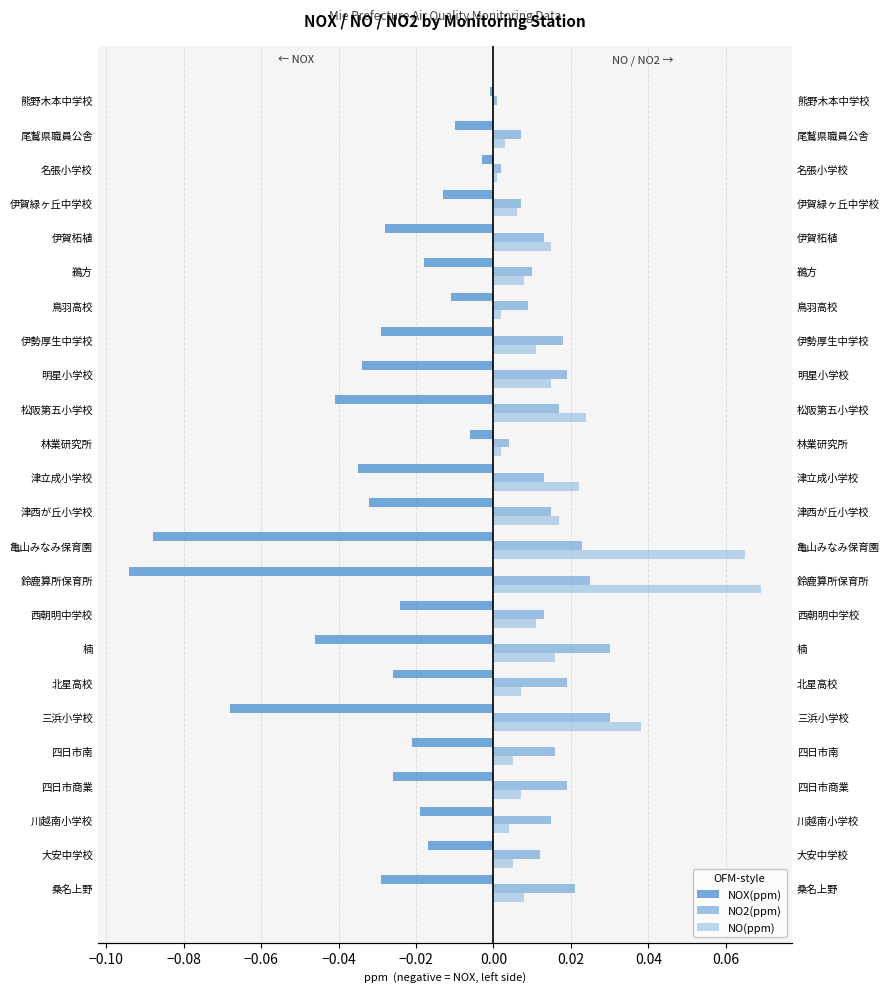

Is the value of NO(ppm) at 鳥羽高校 greater than the value of NO2(ppm) at 桑名上野?

No